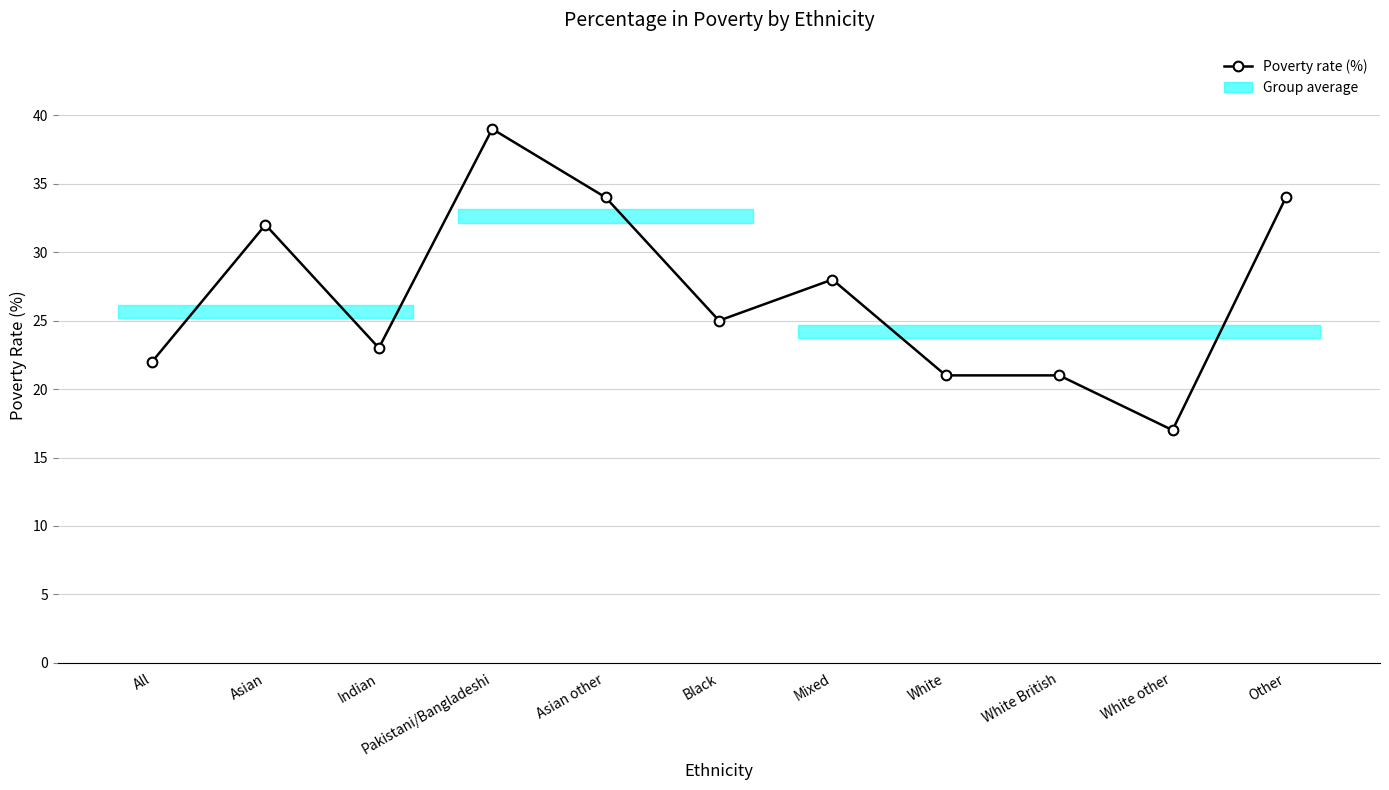

What is the difference between the maximum and minimum values?

22